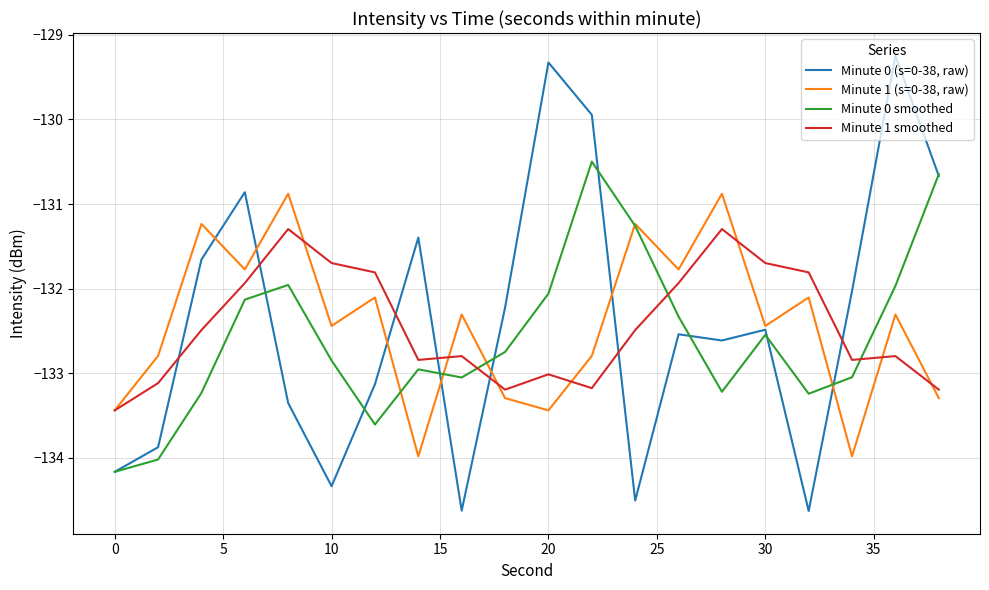

Which series has the widest spread of values?

Minute 0 (s=0-38, raw)